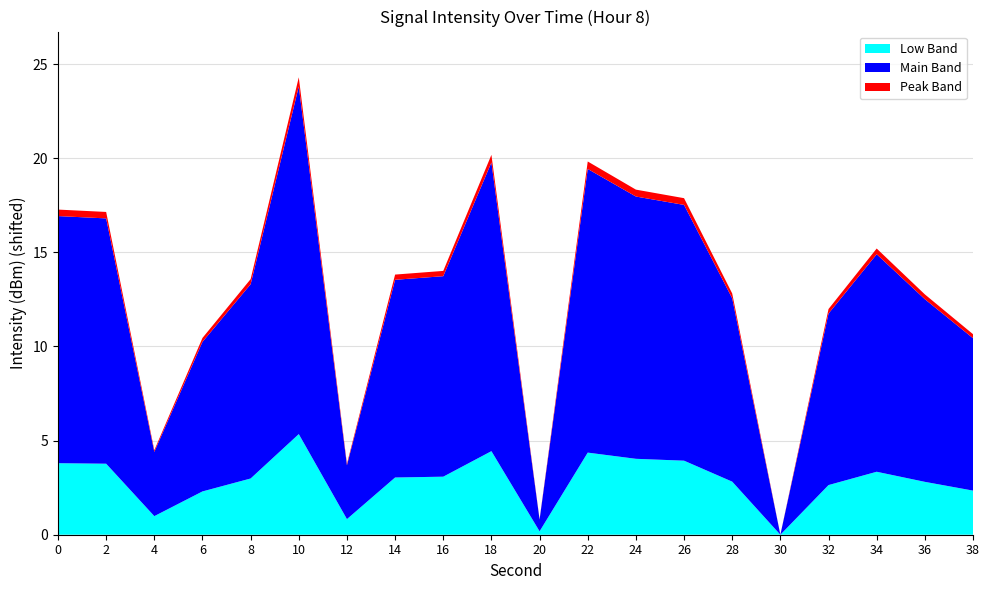

At which category is the sum across all series the highest?

10